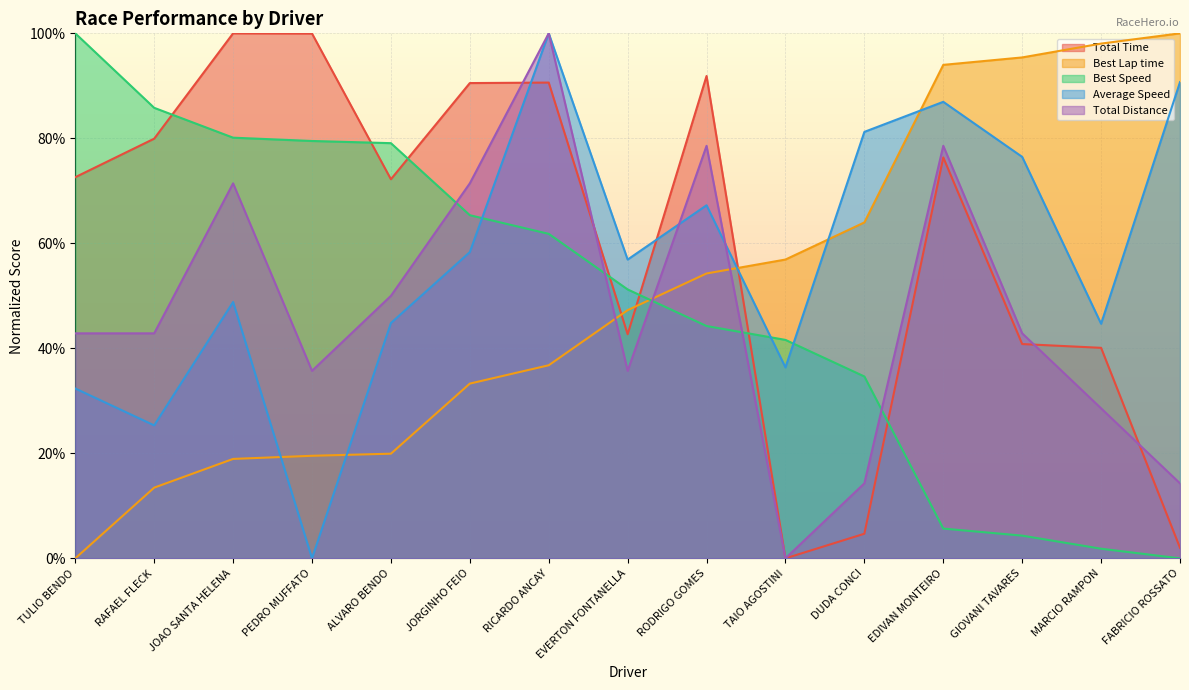

How many lines are shown in the chart?

5